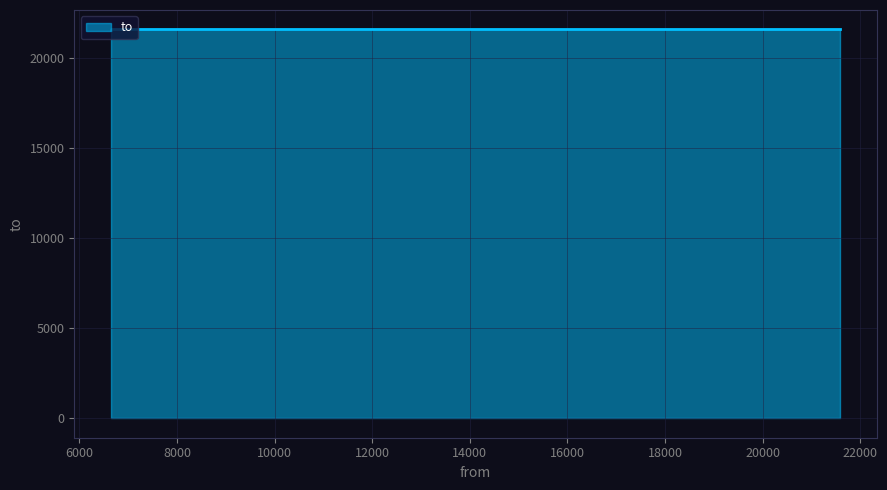

What is the ratio of the value at 6644 to the value at 21590?

1.0